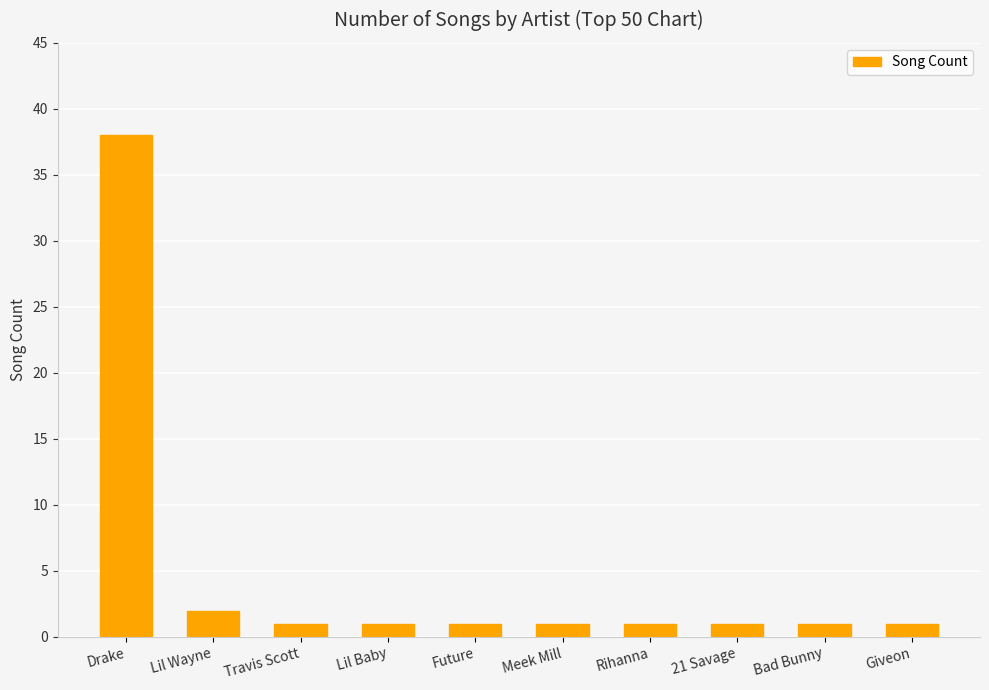

What is the label of the 8th bar from the left?

21 Savage